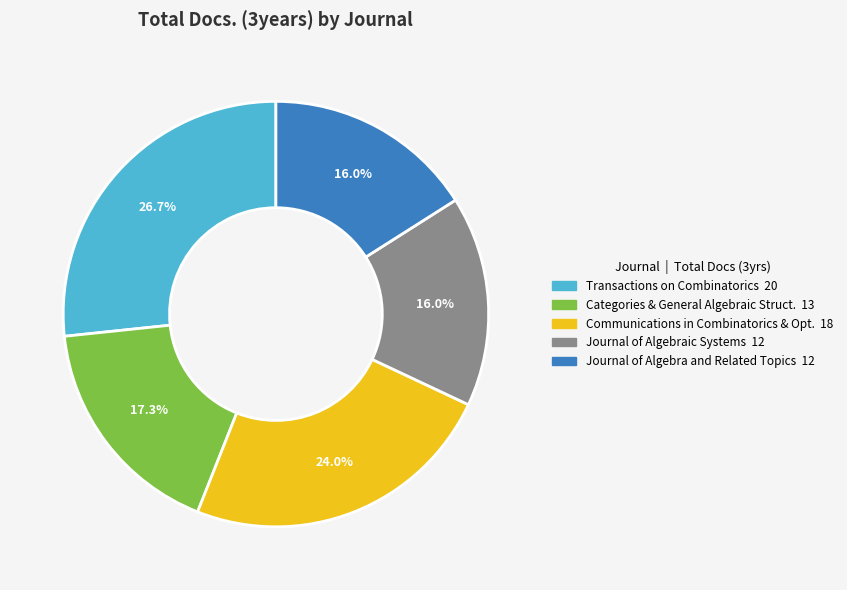

To the nearest percent, what is the difference between the largest and smallest slice percentages?

11%